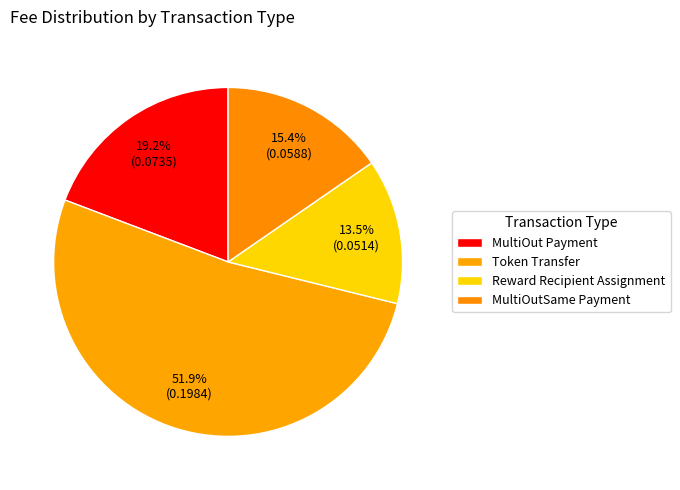

To the nearest percent, what is the average slice percentage?

25%